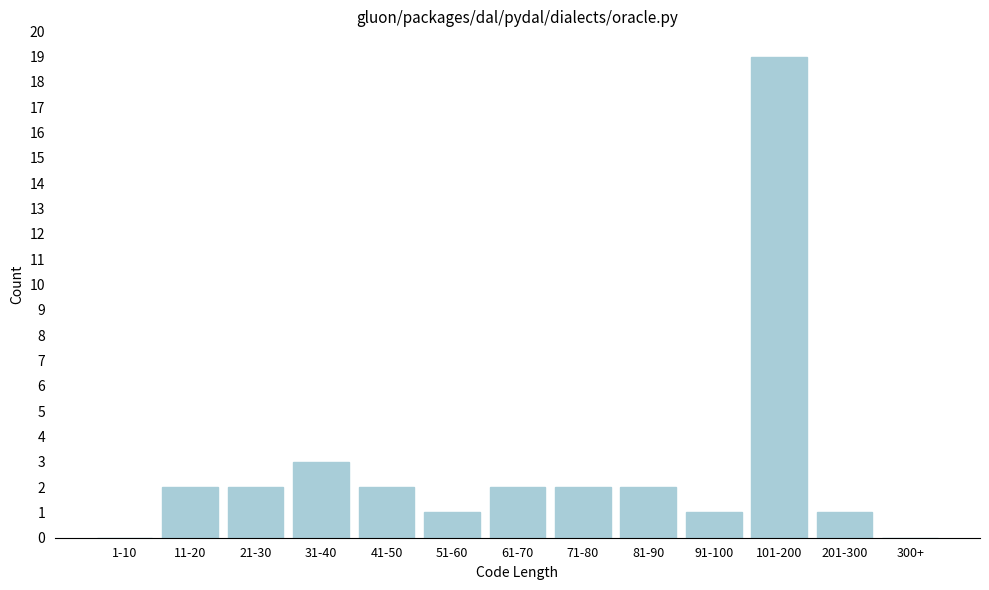

Reading left to right, transcribe all the data shown in this chart.

1-10=0	11-20=2	21-30=2	31-40=3	41-50=2	51-60=1	61-70=2	71-80=2	81-90=2	91-100=1	101-200=19	201-300=1	300+=0